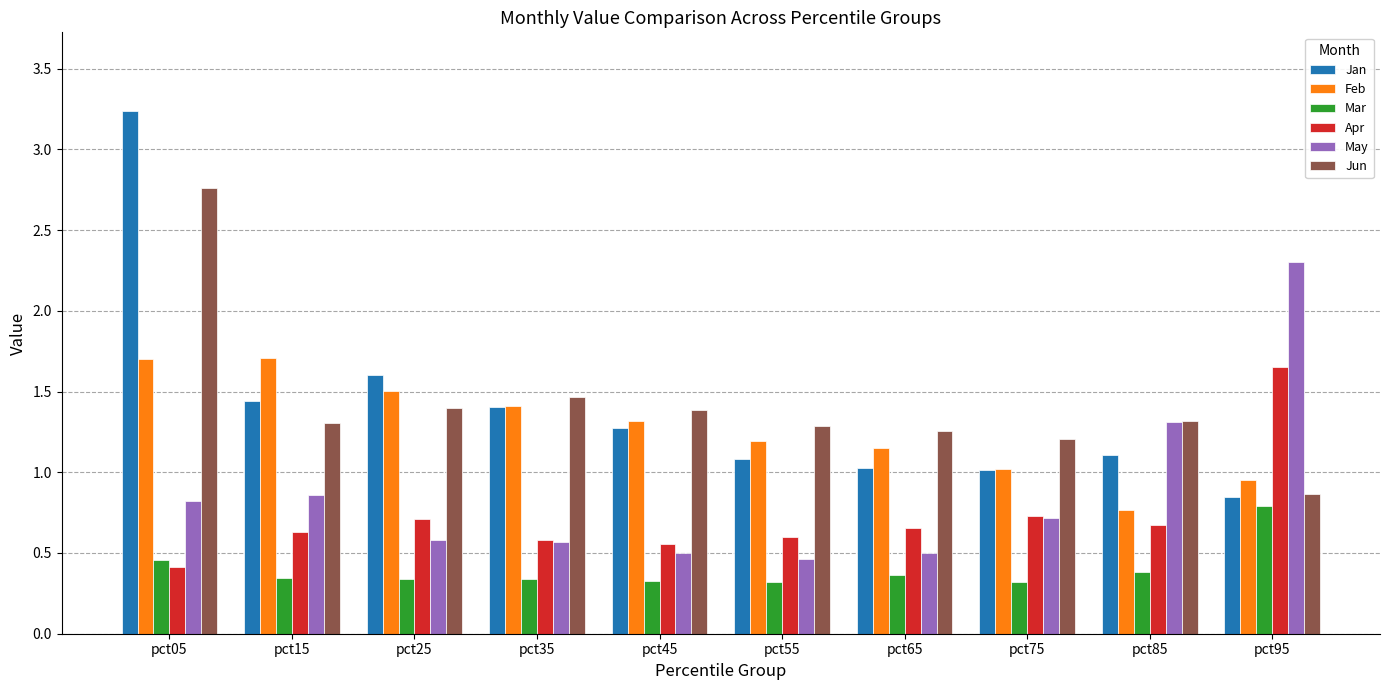

How many series are shown in this chart?

6